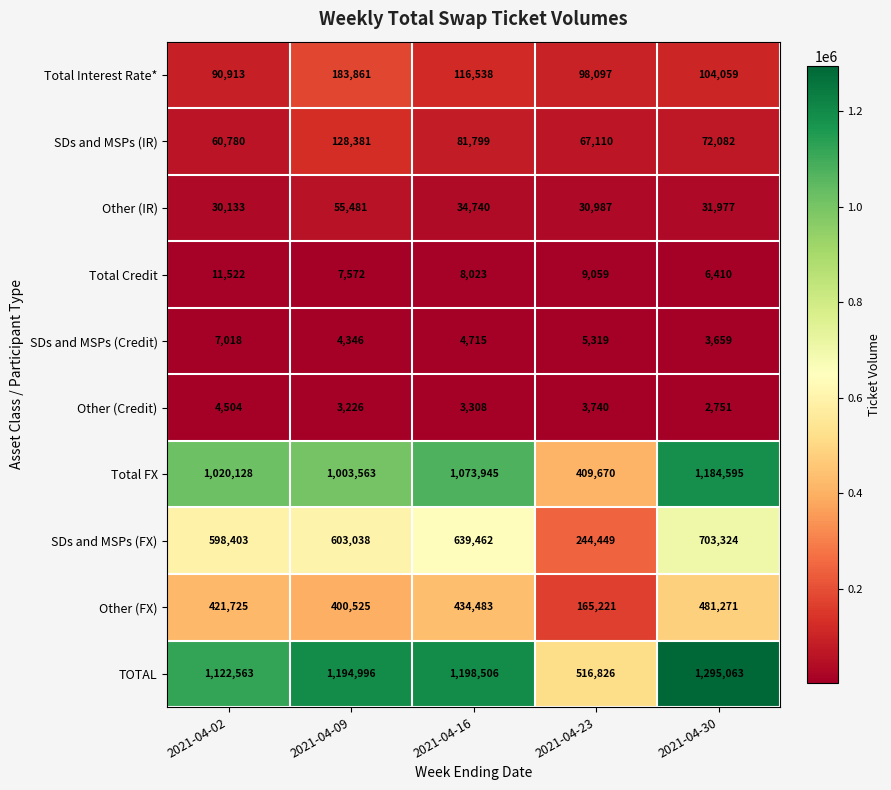

At which category is the sum across all series the highest?

2021-04-30